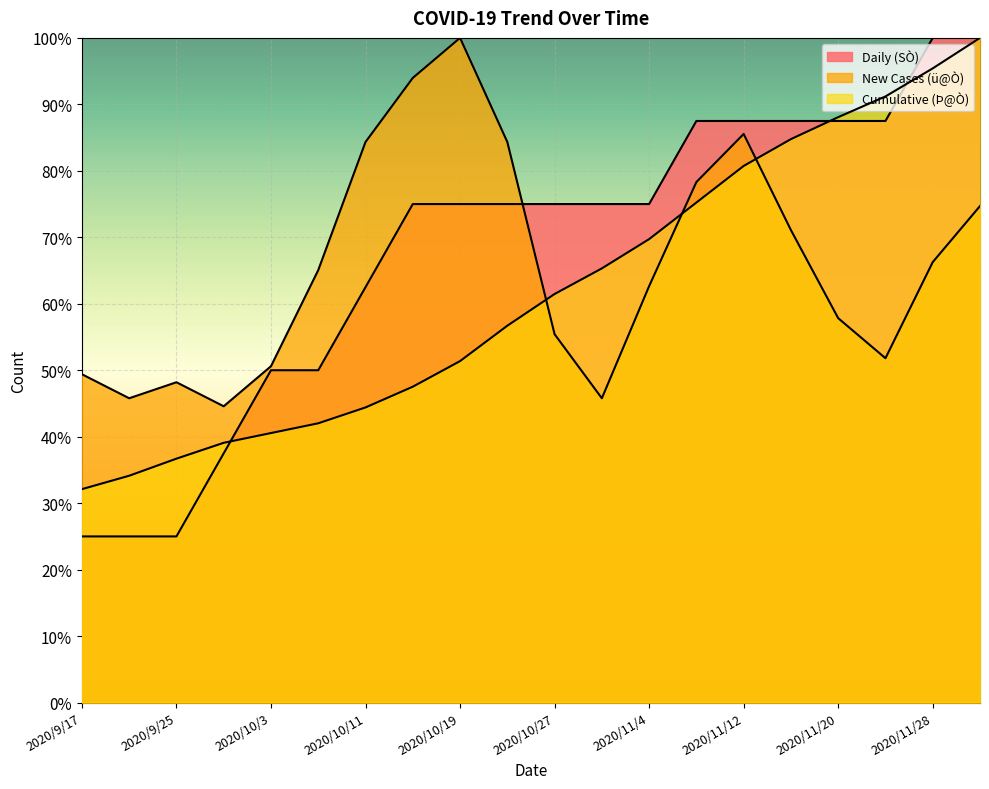

At how many categories does at least one series exceed 56?

15